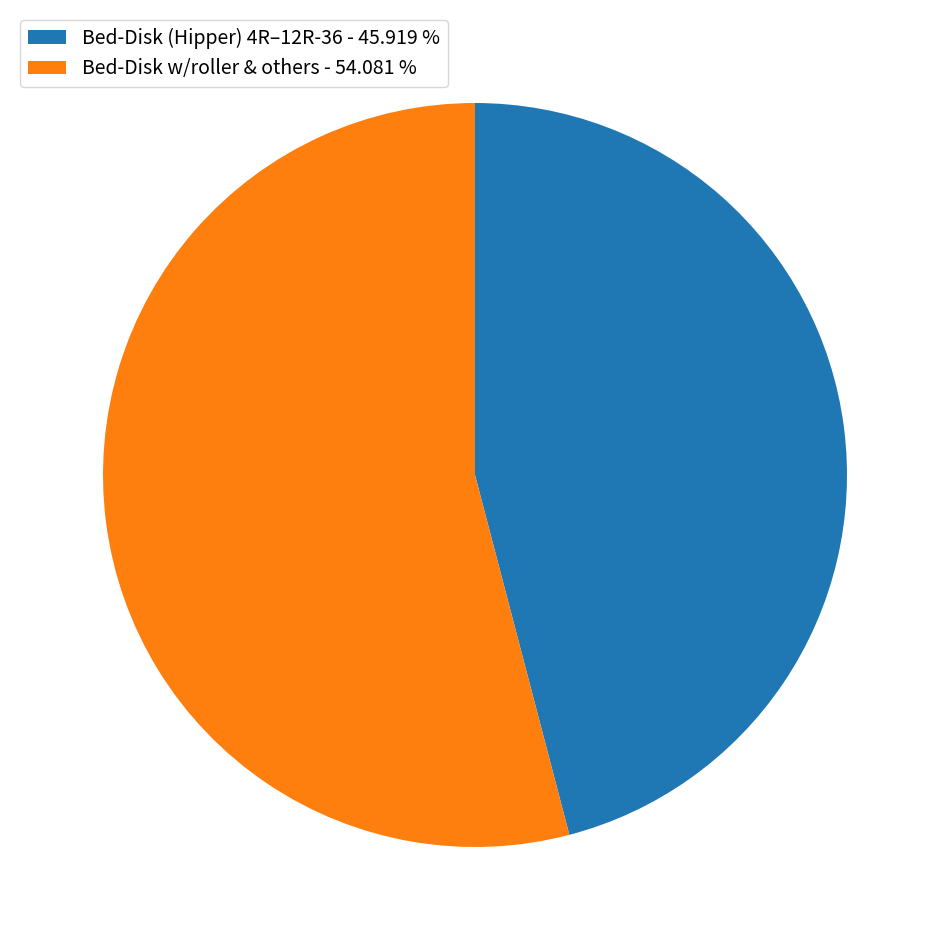

Which category has the biggest portion of the pie?

Bed-Disk w/roller & others - 54.081 %